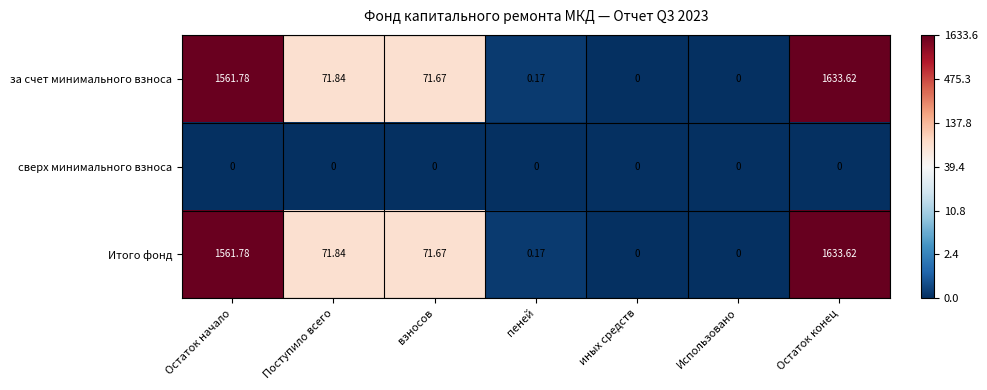

At which label does Итого фонд first exceed 71?

Остаток начало